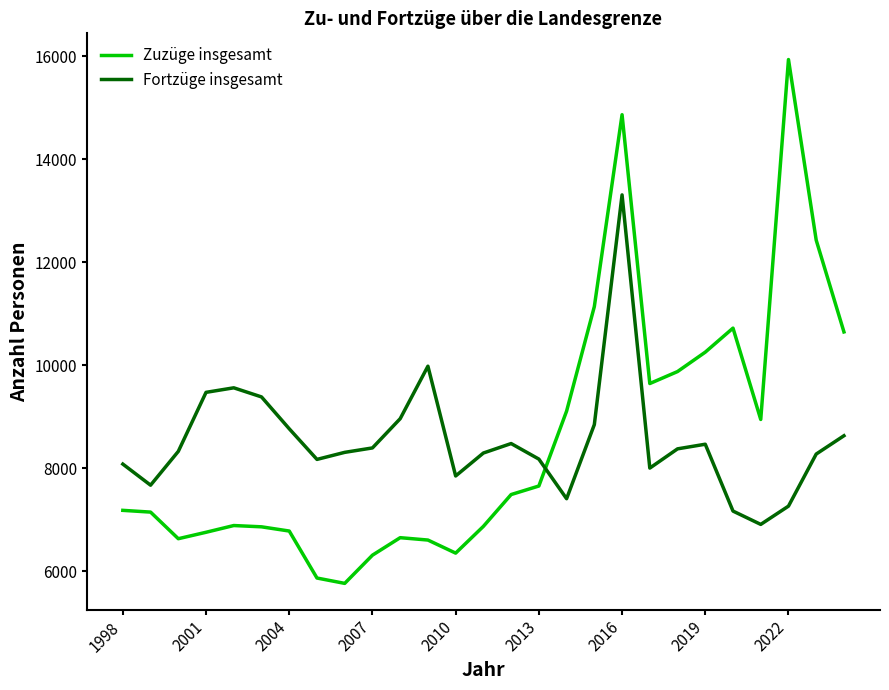

Rank the series by their maximum value, from highest to lowest.

Zuzüge insgesamt, Fortzüge insgesamt